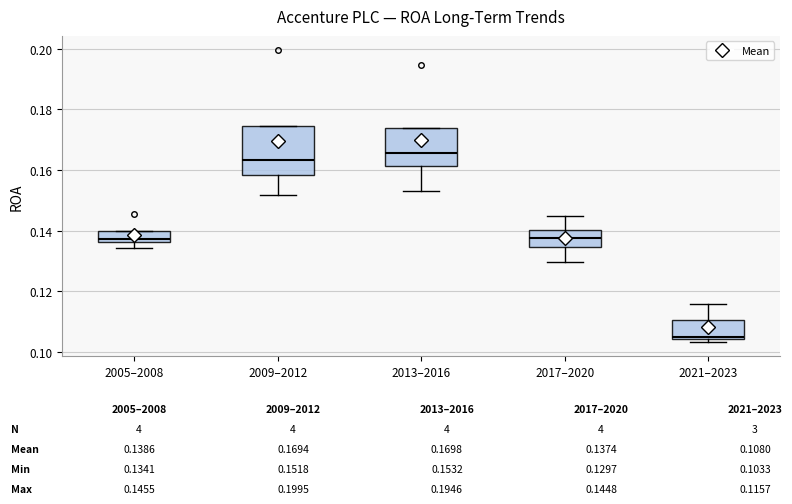

Where does the upper whisker of the box for 2017–2020 end on the y-axis? The values are not printed on the chart, so give them approximately, as read against the axis.

0.144